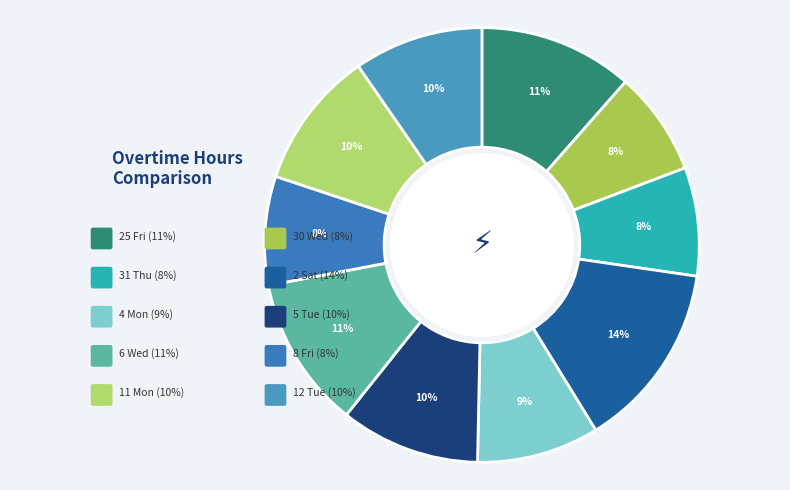

How many segments does this pie chart have?

10